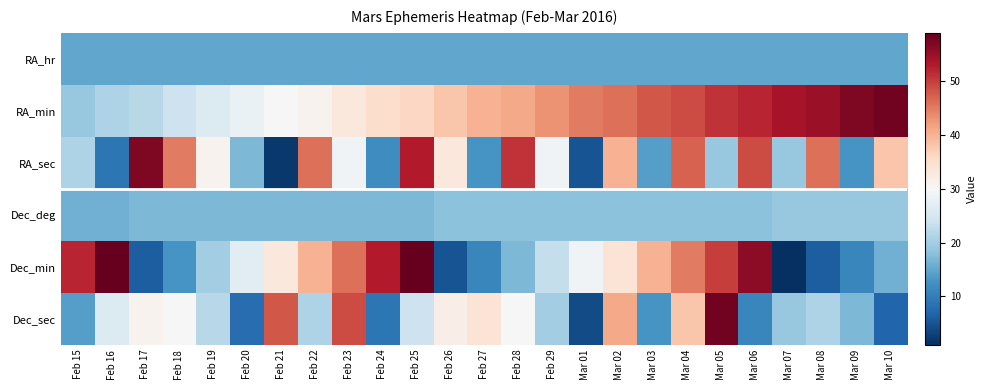

Reading left to right, extract all data points from this chart.

RA_hr: Feb 15=15	Feb 16=15	Feb 17=15	Feb 18=15	Feb 19=15	Feb 20=15	Feb 21=15	Feb 22=15	Feb 23=15	Feb 24=15	Feb 25=15	Feb 26=15	Feb 27=15	Feb 28=15	Feb 29=15	Mar 01=15	Mar 02=15	Mar 03=15	Mar 04=15	Mar 05=15	Mar 06=15	Mar 07=15	Mar 08=15	Mar 09=15	Mar 10=15
RA_min: Feb 15=19	Feb 16=21	Feb 17=22	Feb 18=24	Feb 19=26	Feb 20=28	Feb 21=30	Feb 22=31	Feb 23=33	Feb 24=35	Feb 25=36	Feb 26=38	Feb 27=40	Feb 28=41	Feb 29=43	Mar 01=45	Mar 02=46	Mar 03=48	Mar 04=49	Mar 05=51	Mar 06=52	Mar 07=54	Mar 08=55	Mar 09=57	Mar 10=58
RA_sec: Feb 15=21	Feb 16=9	Feb 17=57	Feb 18=45	Feb 19=31	Feb 20=17	Feb 21=2	Feb 22=46	Feb 23=29	Feb 24=12	Feb 25=53	Feb 26=33	Feb 27=13	Feb 28=51	Feb 29=29	Mar 01=5	Mar 02=40	Mar 03=14	Mar 04=47	Mar 05=19	Mar 06=49	Mar 07=19	Mar 08=46	Mar 09=13	Mar 10=38
Dec_deg: Feb 15=16	Feb 16=16	Feb 17=17	Feb 18=17	Feb 19=17	Feb 20=17	Feb 21=17	Feb 22=17	Feb 23=17	Feb 24=17	Feb 25=17	Feb 26=18	Feb 27=18	Feb 28=18	Feb 29=18	Mar 01=18	Mar 02=18	Mar 03=18	Mar 04=18	Mar 05=18	Mar 06=18	Mar 07=19	Mar 08=19	Mar 09=19	Mar 10=19
Dec_min: Feb 15=52	Feb 16=59	Feb 17=6	Feb 18=13	Feb 19=20	Feb 20=27	Feb 21=33	Feb 22=40	Feb 23=46	Feb 24=53	Feb 25=59	Feb 26=5	Feb 27=11	Feb 28=17	Feb 29=23	Mar 01=29	Mar 02=34	Mar 03=40	Mar 04=45	Mar 05=50	Mar 06=56	Mar 07=1	Mar 08=6	Mar 09=11	Mar 10=16
Dec_sec: Feb 15=14	Feb 16=26	Feb 17=31	Feb 18=30	Feb 19=22	Feb 20=8	Feb 21=48	Feb 22=21	Feb 23=49	Feb 24=9	Feb 25=24	Feb 26=32	Feb 27=34	Feb 28=30	Feb 29=20	Mar 01=4	Mar 02=41	Mar 03=13	Mar 04=38	Mar 05=58	Mar 06=11	Mar 07=19	Mar 08=21	Mar 09=17	Mar 10=7